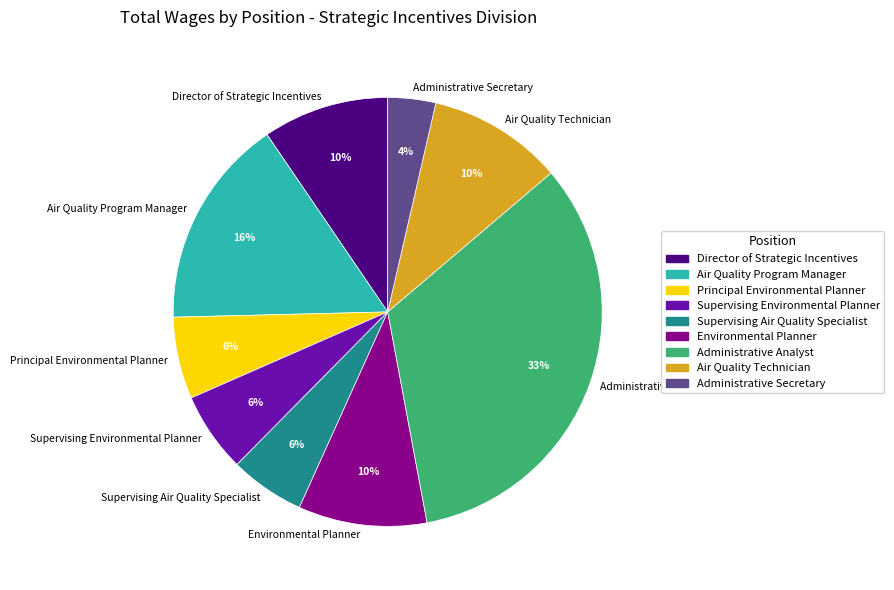

Count the number of slices in the pie.

9